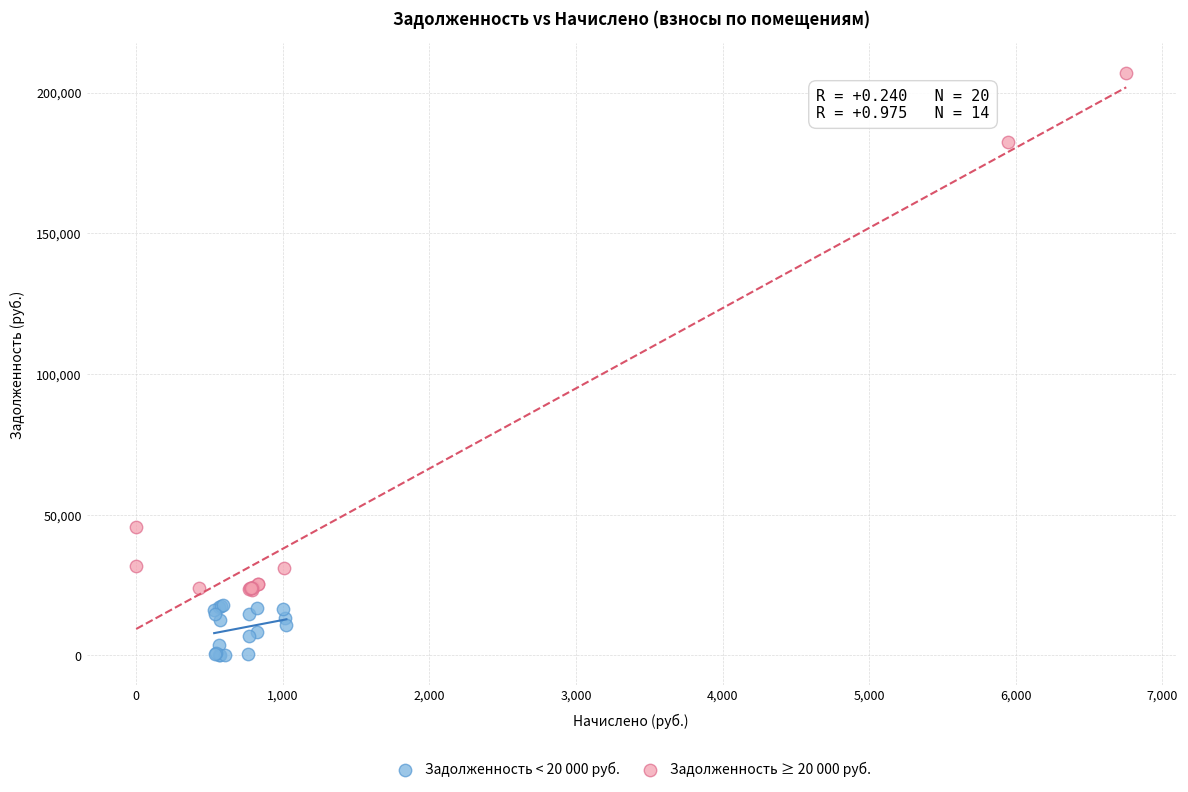

Which series reaches the maximum Y coordinate?

Задолженность ≥ 20 000 руб.